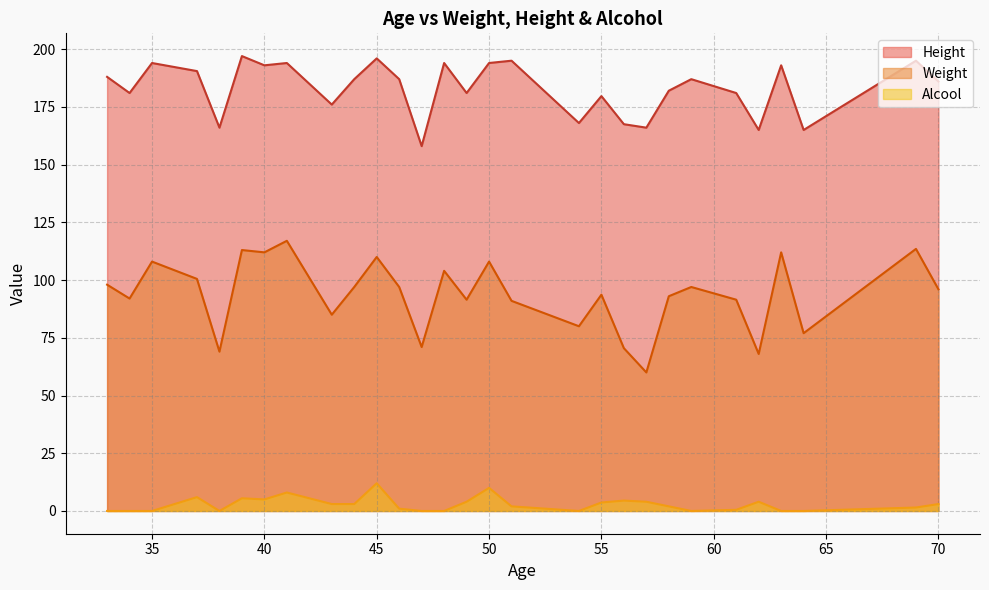

List the series in order of their overall mean, highest first.

Height, Weight, Alcool